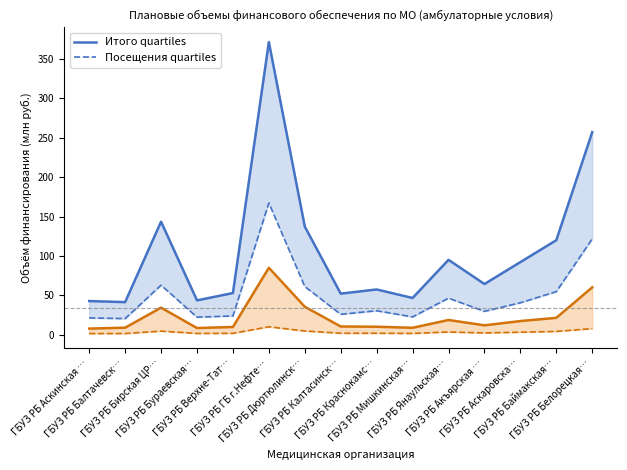

What is the label of the 14th point from the right?

ГБУЗ РБ Балтачевск…